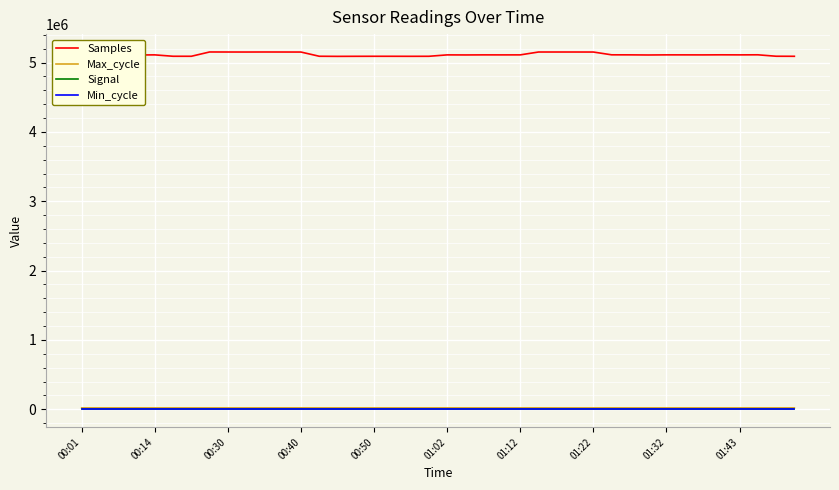

Which series has the widest spread of values?

Samples